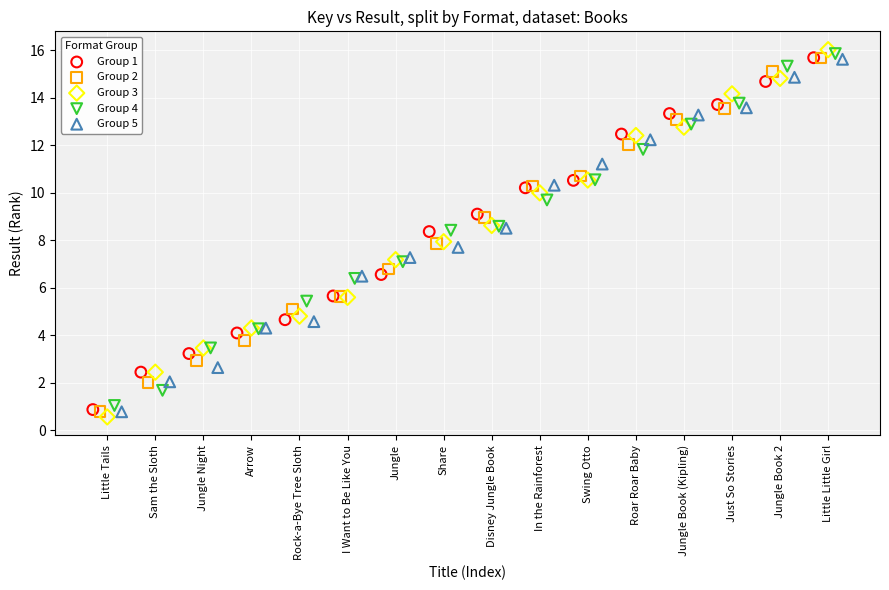

What are all the series names shown in the legend?

Group 1, Group 2, Group 3, Group 4, Group 5